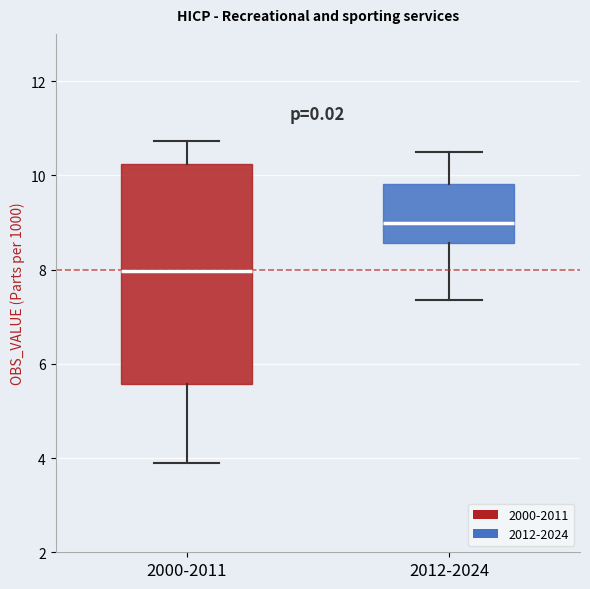

Which box has the highest median line?

2012-2024